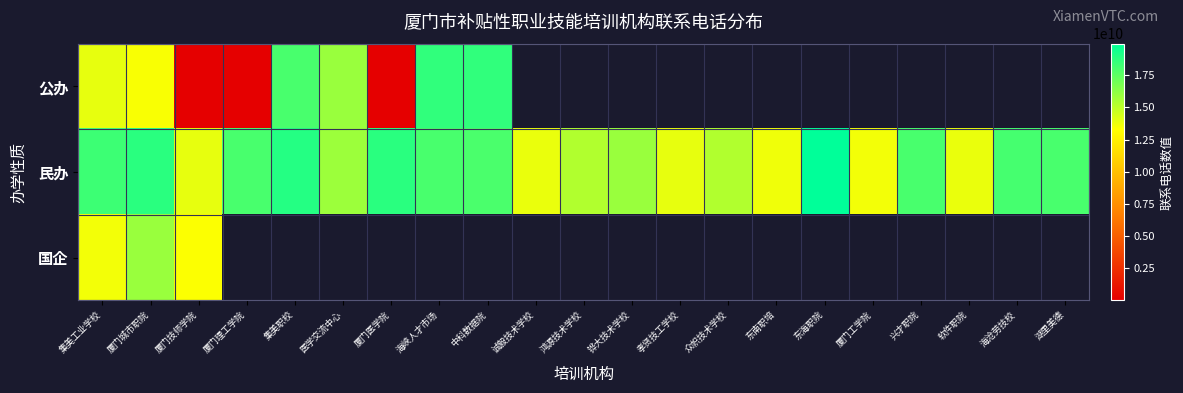

What is the average value of the 民办 series?

16609863346.9